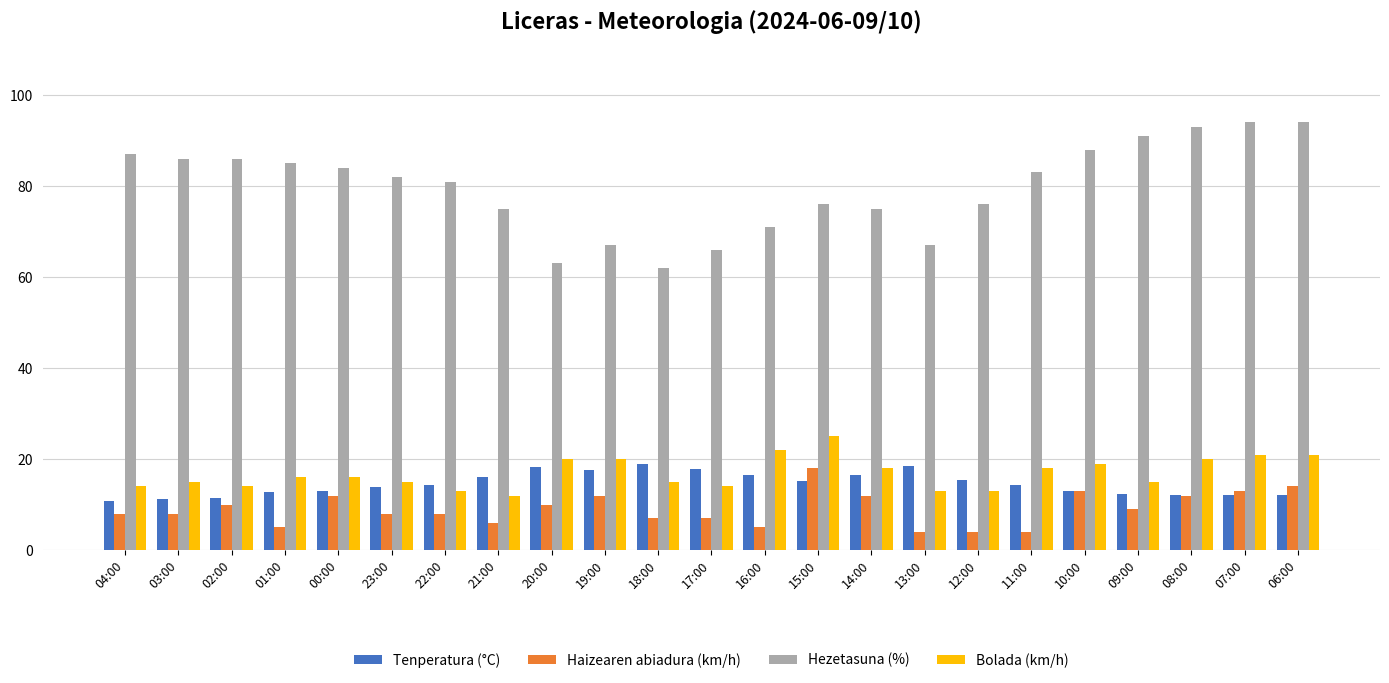

Between 20:00 and 10:00, which series saw the biggest shift?

Hezetasuna (%)